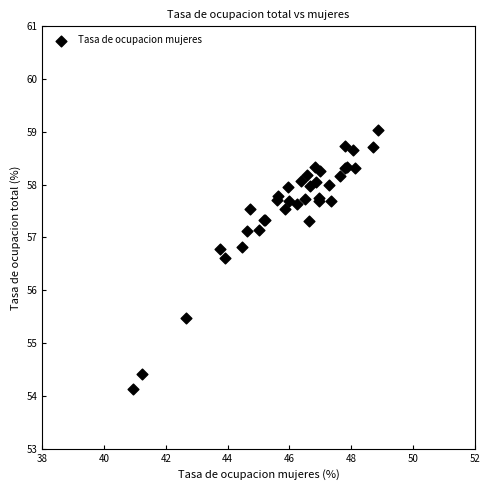

What Y value in the scatter plot is closest to 56?

55.5